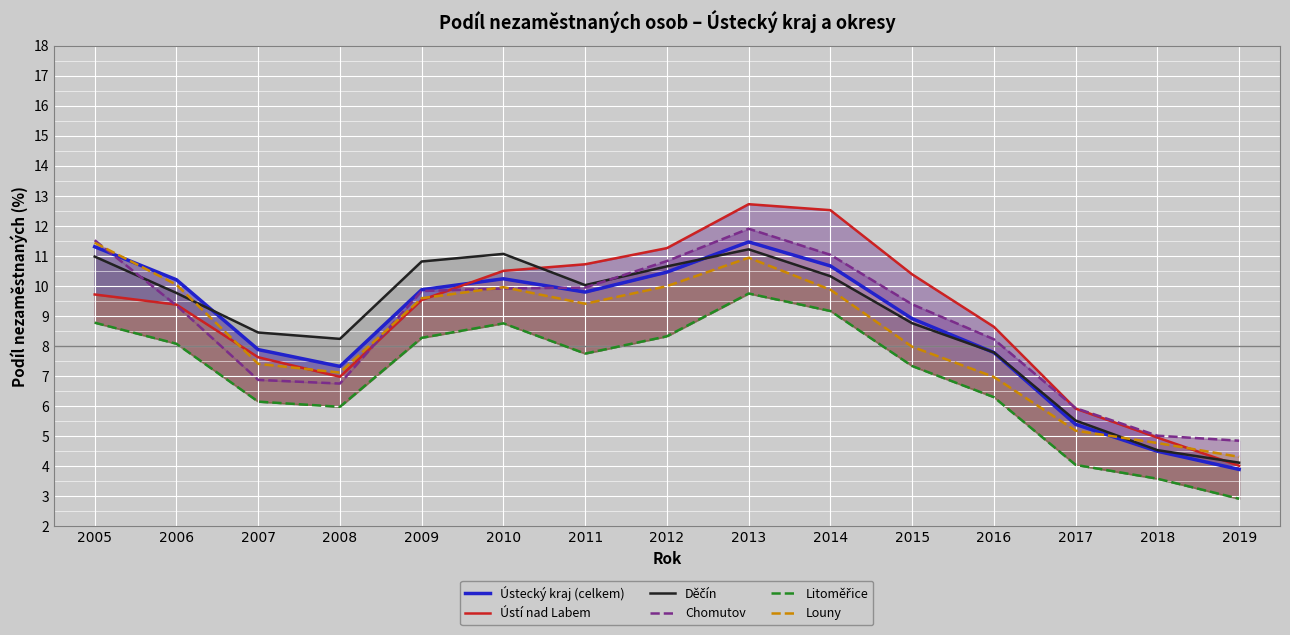

True or false: Ústí nad Labem and Chomutov cross at least once.

True